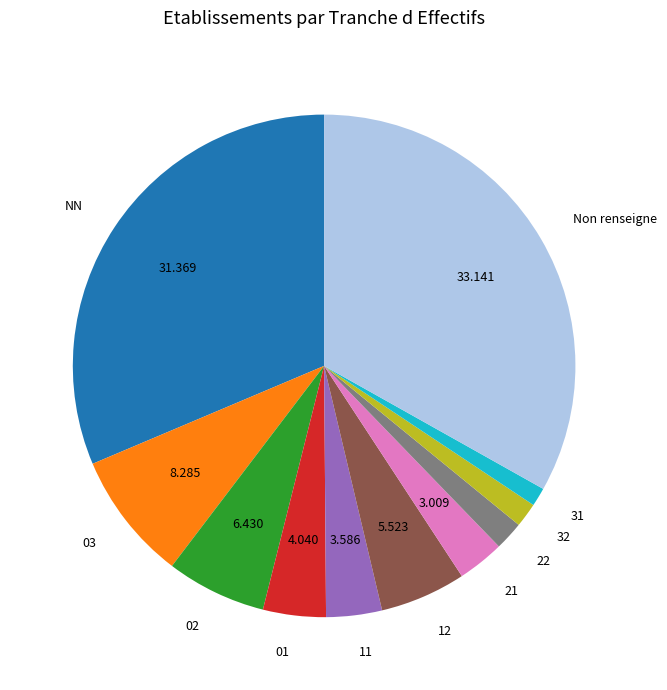

Is it true that 31 is 11% of the pie?

False